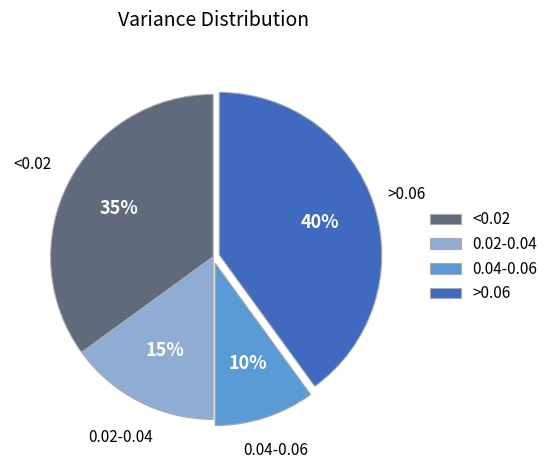

To the nearest percent, what is the difference between the 0.04-0.06 and <0.02 slice percentages?

25%